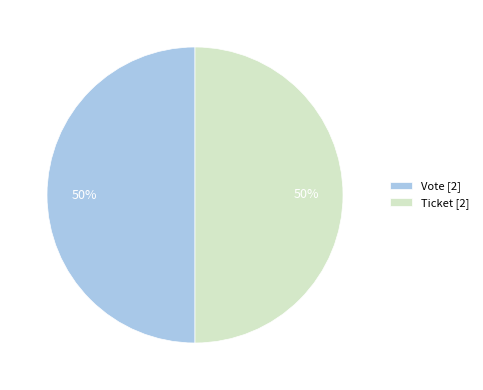

To the nearest percent, what percentage of the pie is Ticket [2]?

50%